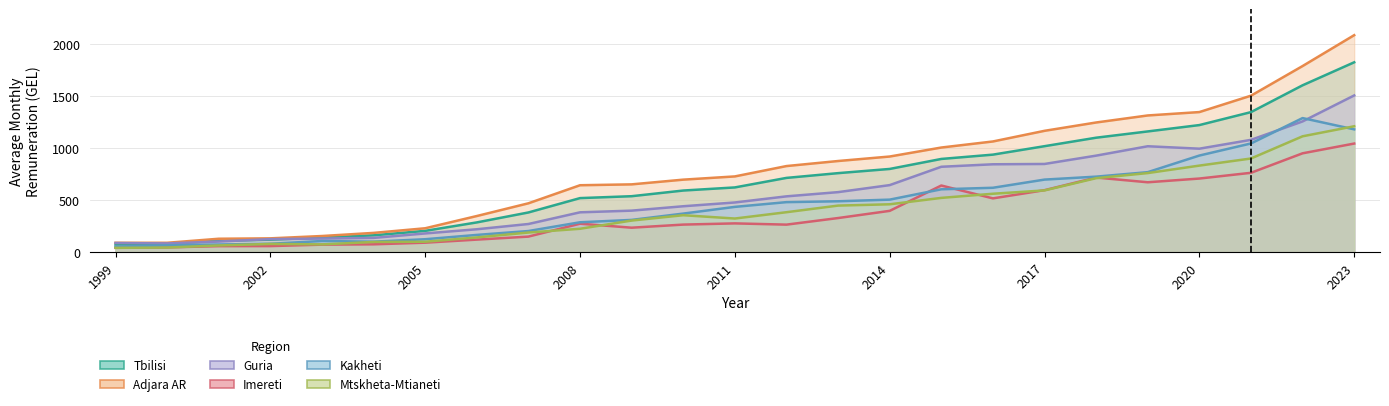

Does the chart display data point markers on the line(s)?

No